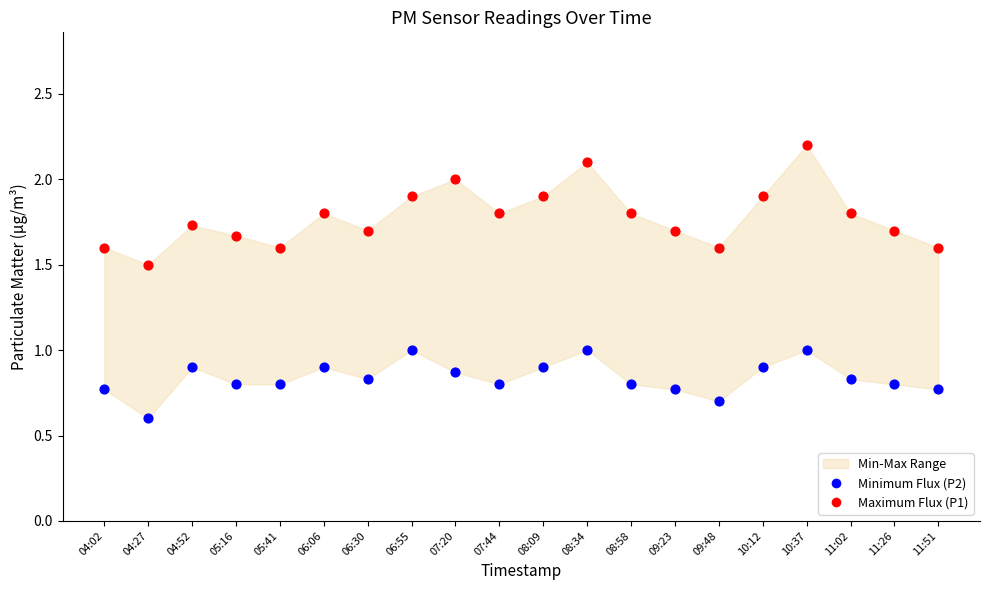

Which series has the largest Y range (max minus min)?

Maximum Flux (P1)